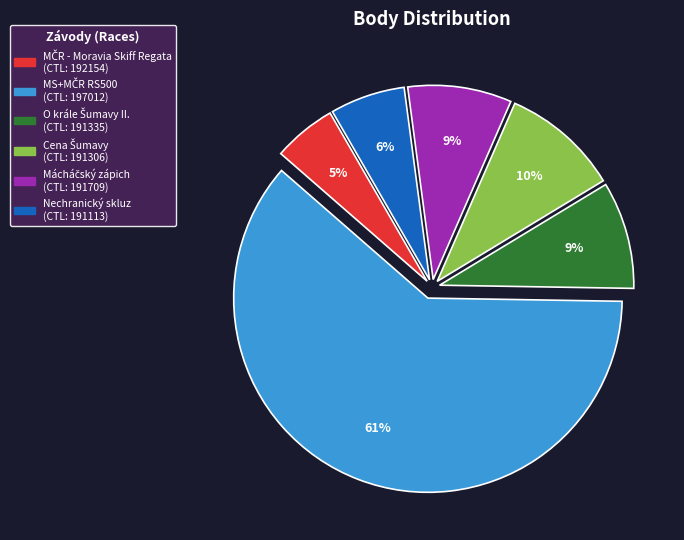

Does any single category account for the majority?

Yes